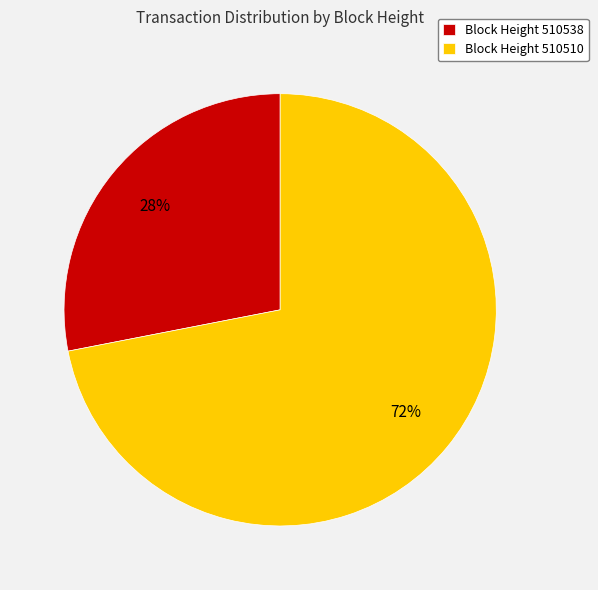

What is the smallest slice in the pie chart?

Block Height 510538